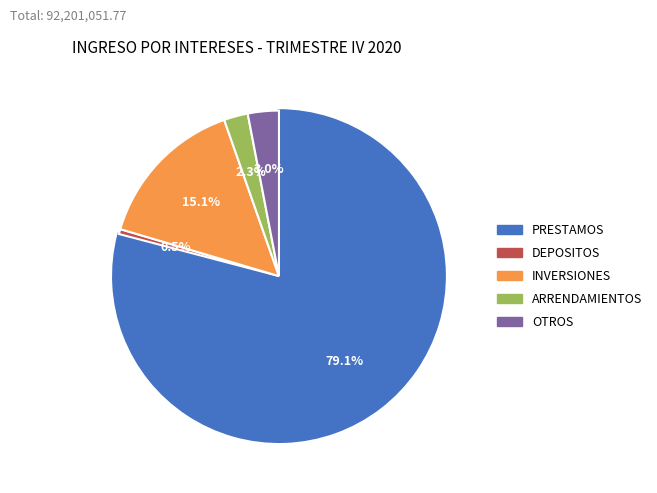

What percentage do OTROS and PRESTAMOS together represent?

82.1%